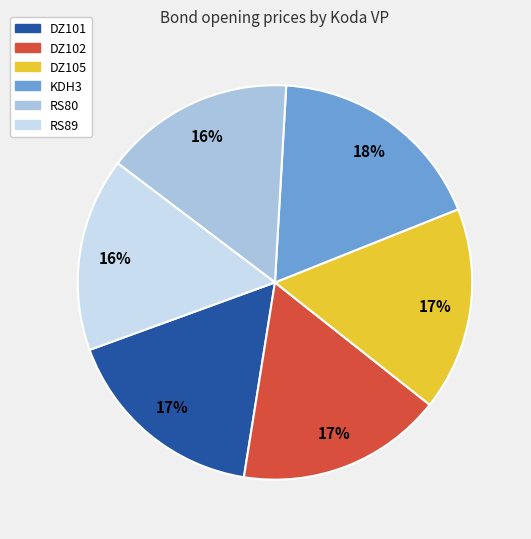

Is it true that DZ102 is 4% of the pie?

False